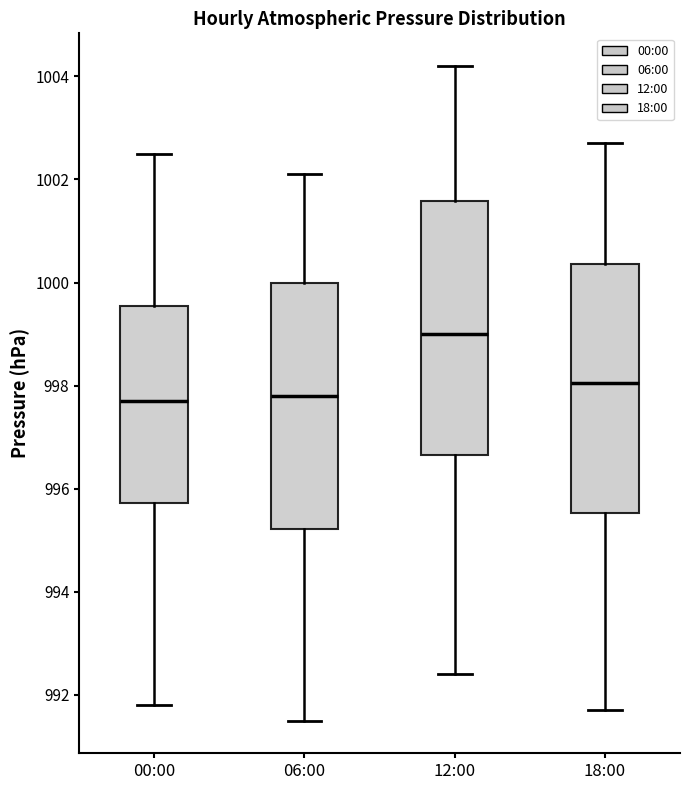

Where does the median line of the box for 00:00 sit on the y-axis? The values are not printed on the chart, so give them approximately, as read against the axis.

997.8